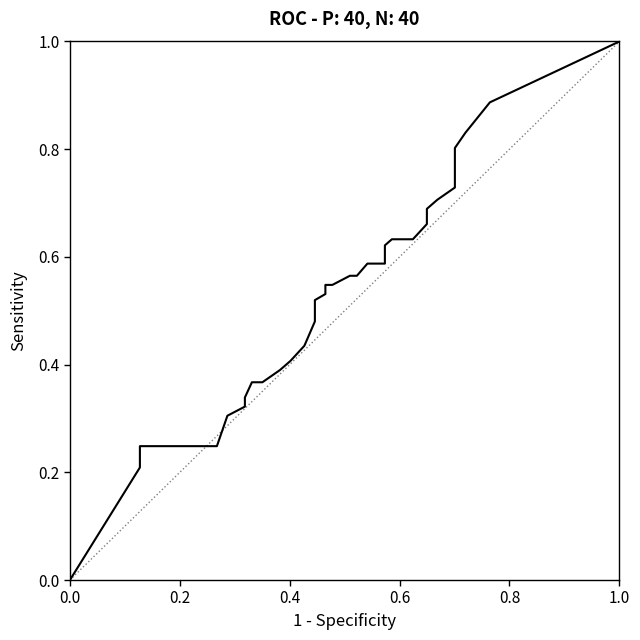

What is the maximum value shown in the chart?

1.0